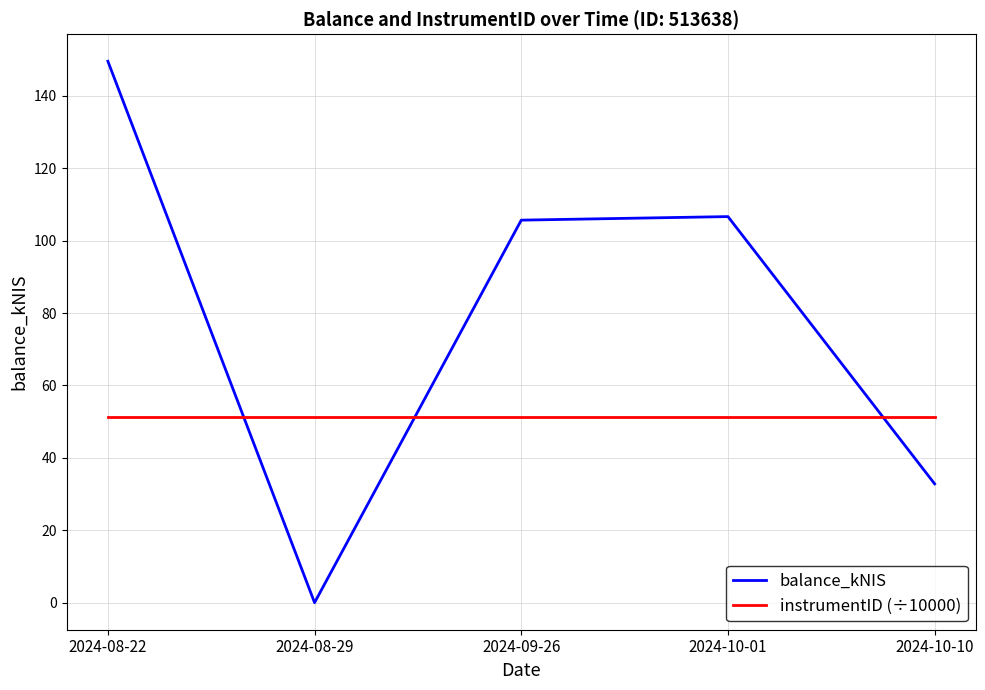

Does the chart display data point markers on the line(s)?

No